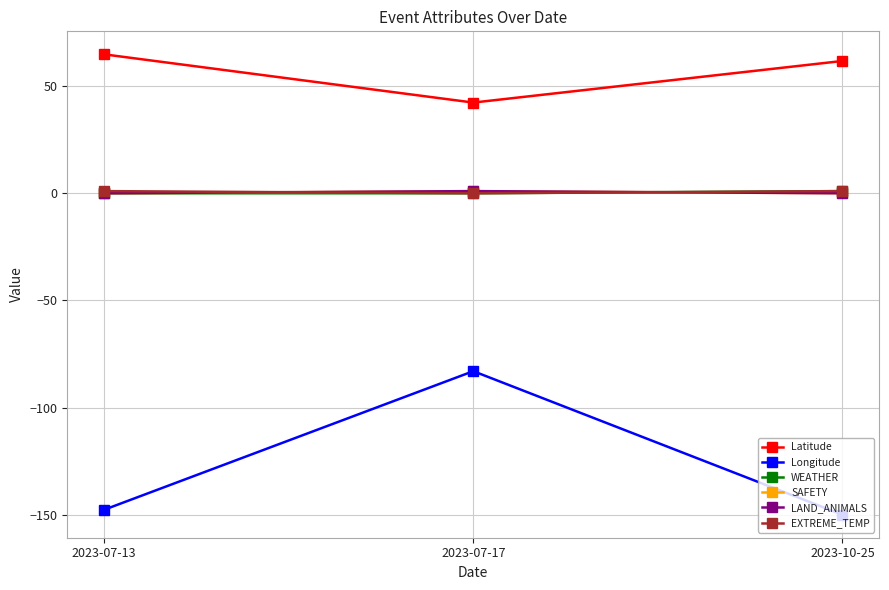

Is this an area chart (filled region under the line)?

No